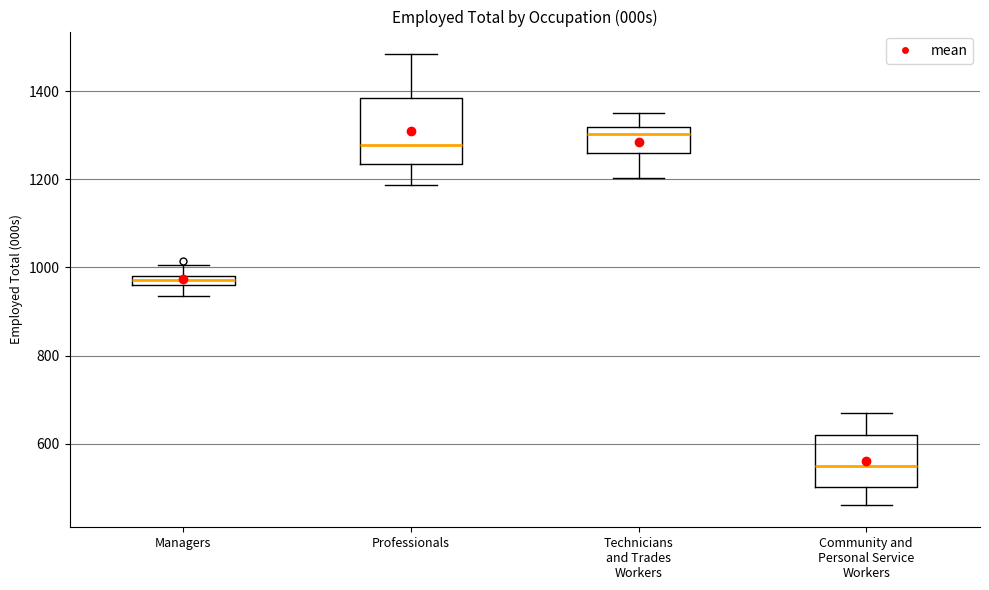

Which box has the highest median line?

Technicians and Trades Workers